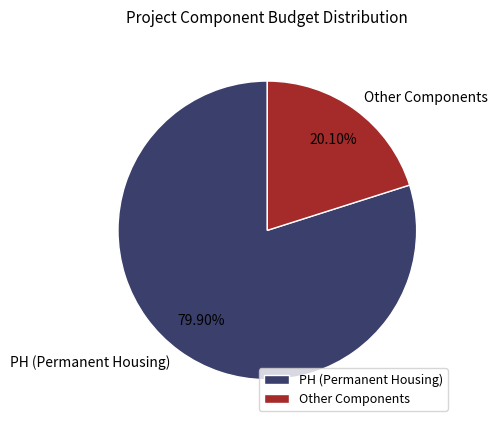

Which has a higher value, PH (Permanent Housing) or Other Components?

PH (Permanent Housing)